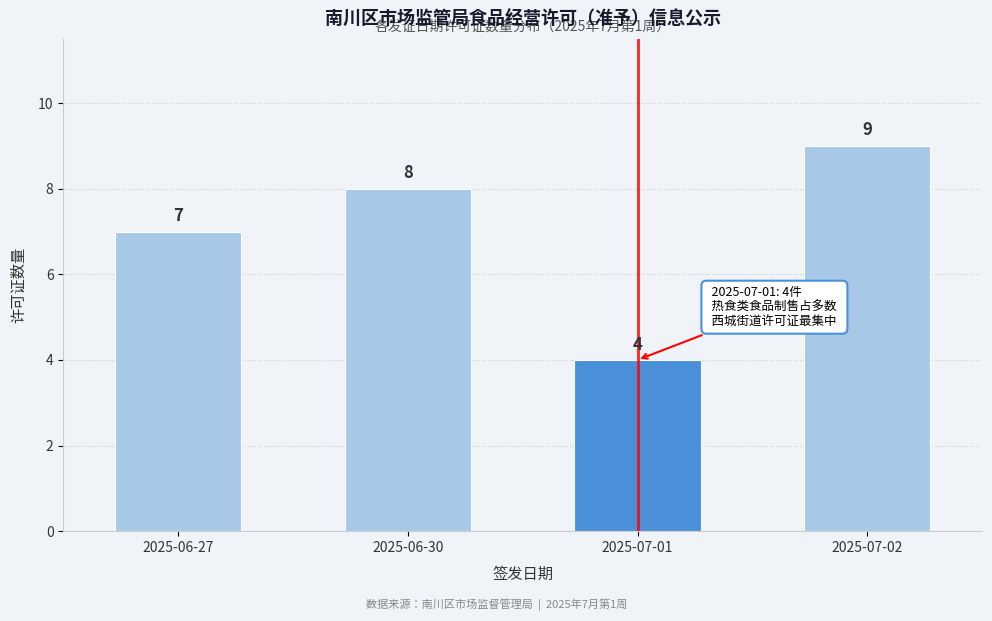

Reading left to right, list all the values displayed in this chart.

2025-06-27=7	2025-06-30=8	2025-07-01=4	2025-07-02=9